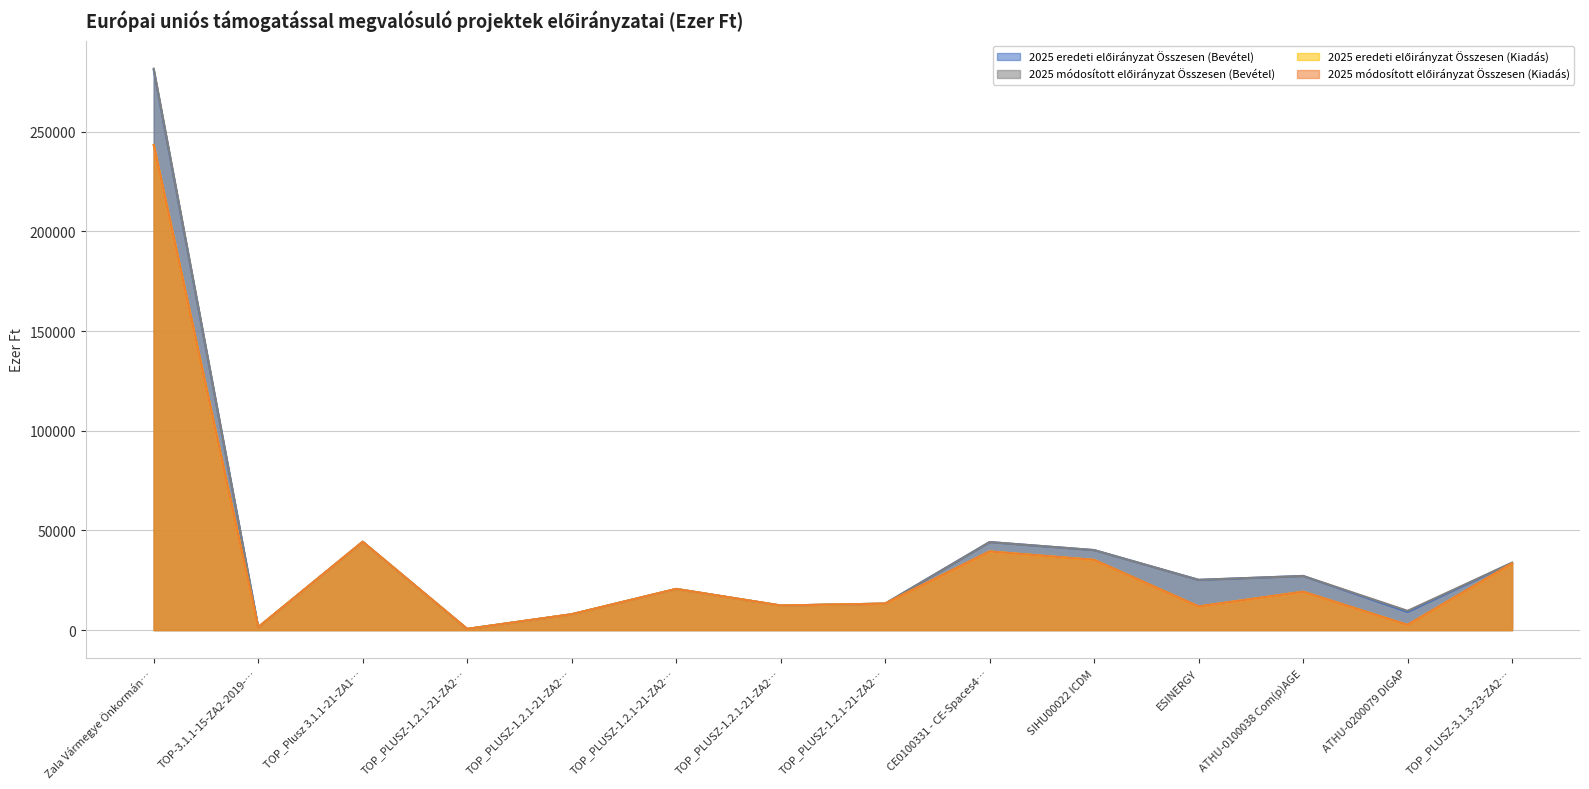

Does the chart have visible grid lines?

Yes